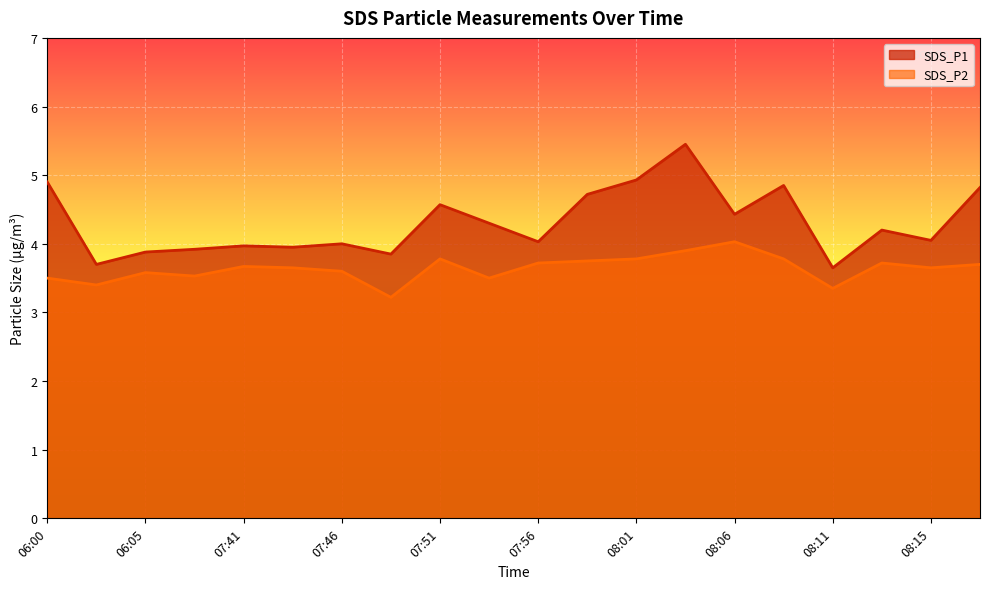

The value of SDS_P1 at 07:58 is 4.7. True or false?

True